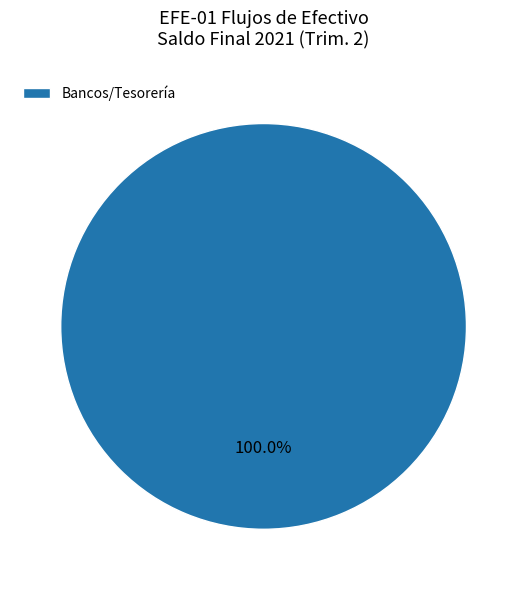

Rank the categories by value from highest to lowest.

Bancos/Tesorería